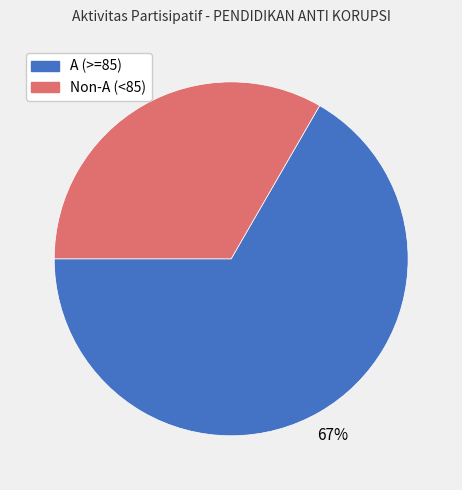

How many segments does this pie chart have?

2